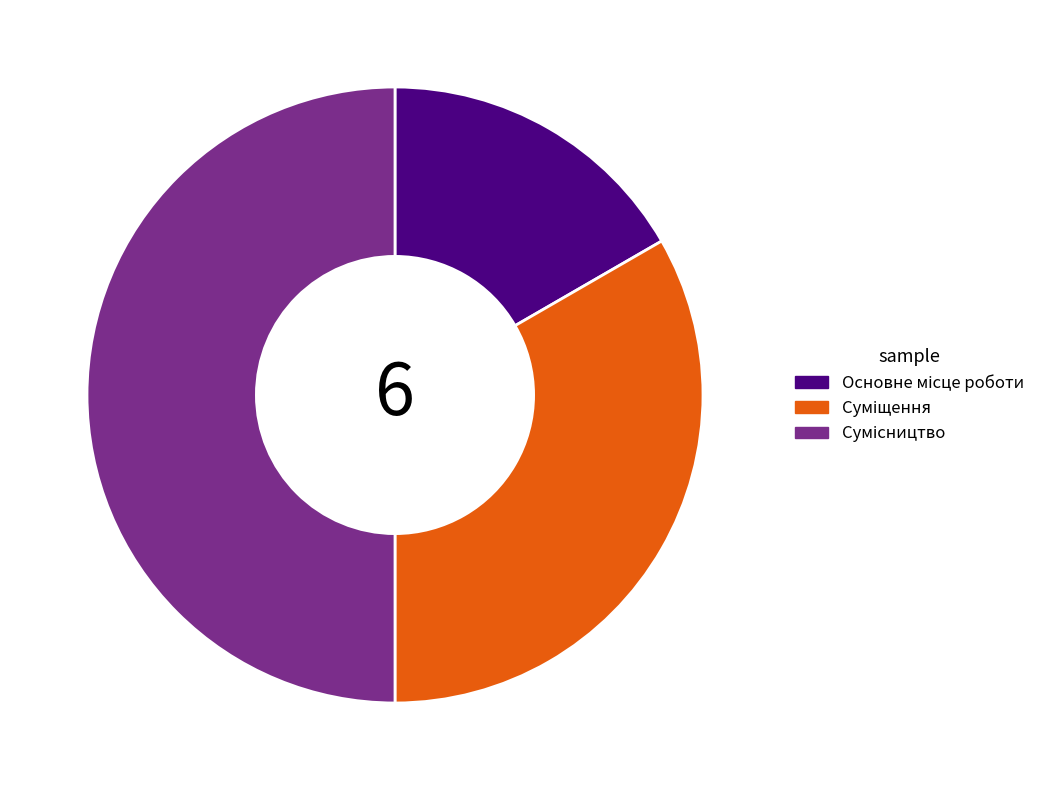

What is the change in value from Основне місце роботи to Сумісництво?

+2